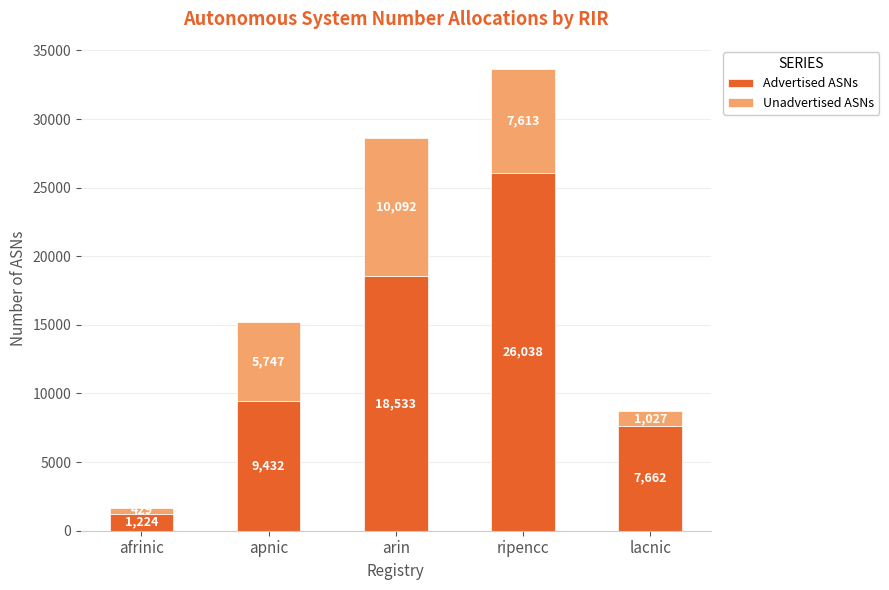

Where is Advertised ASNs nearest to the value 13631?

apnic